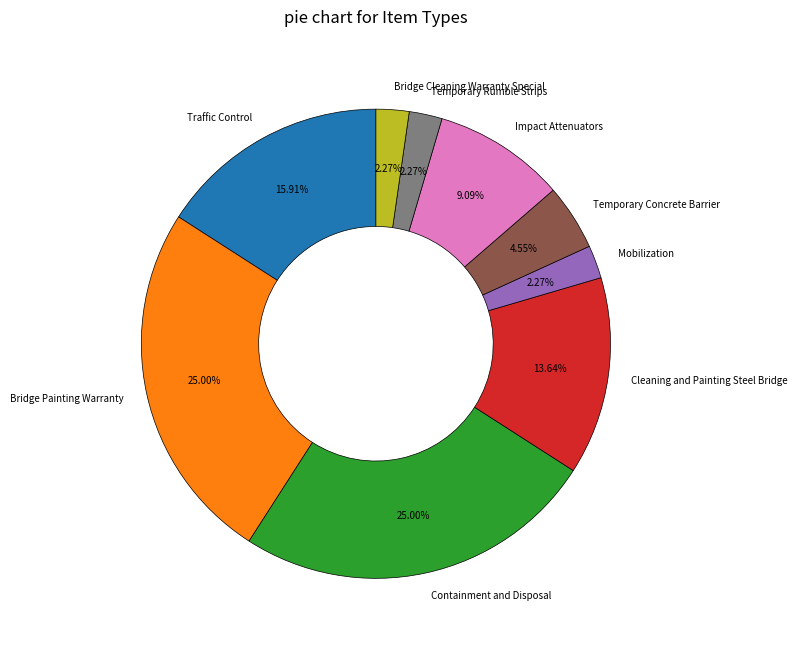

To the nearest percent, what is the difference between the Temporary Concrete Barrier and Impact Attenuators slice percentages?

5%